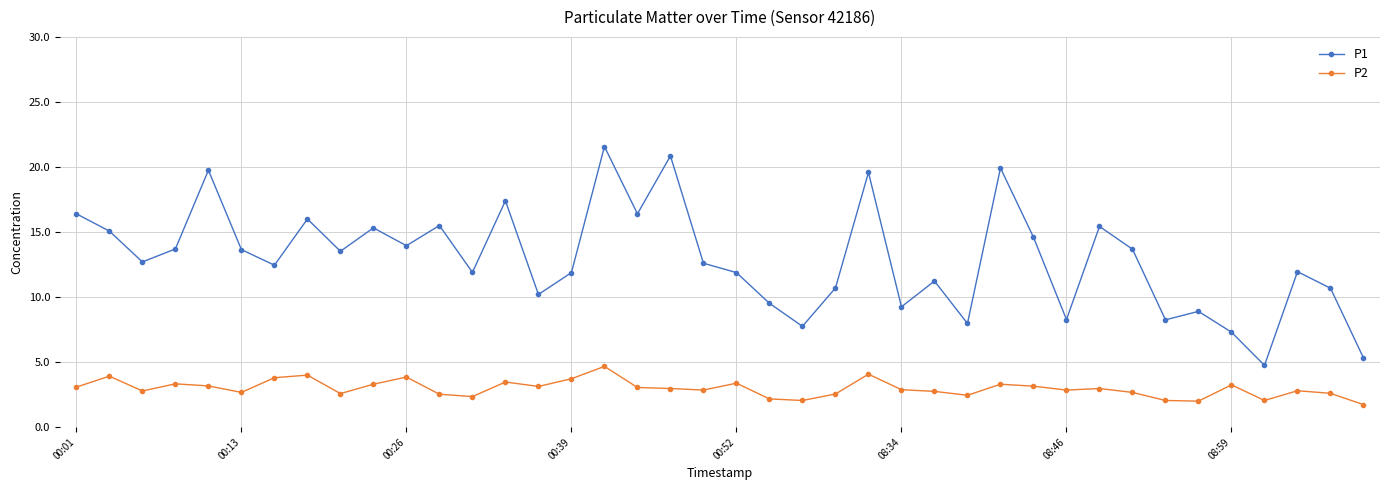

What is the smallest value displayed?

1.7